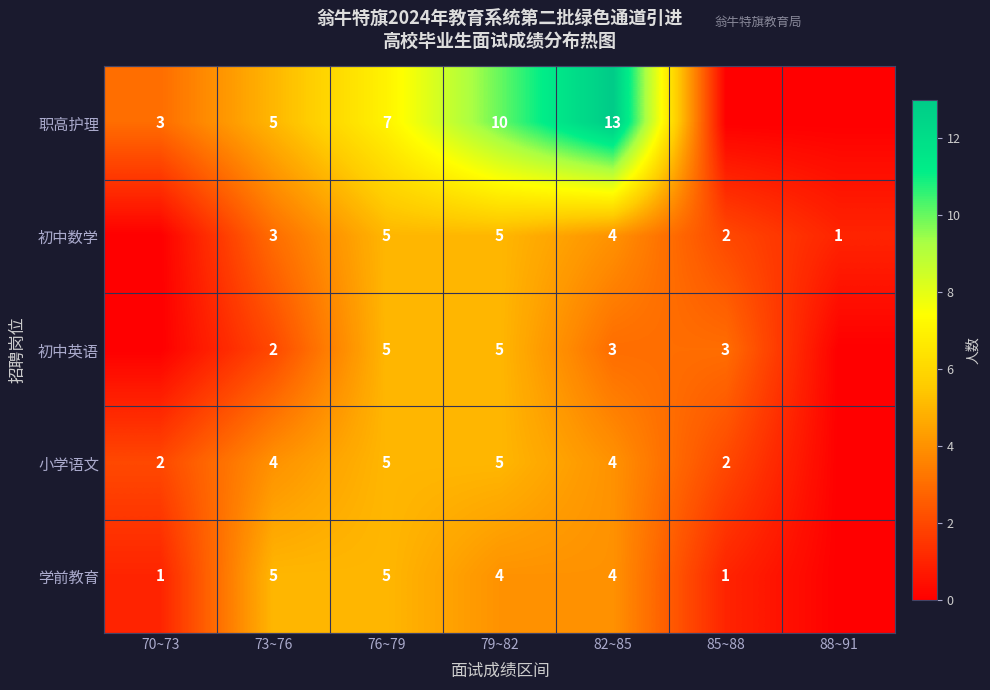

At how many categories does at least one series exceed 11?

1